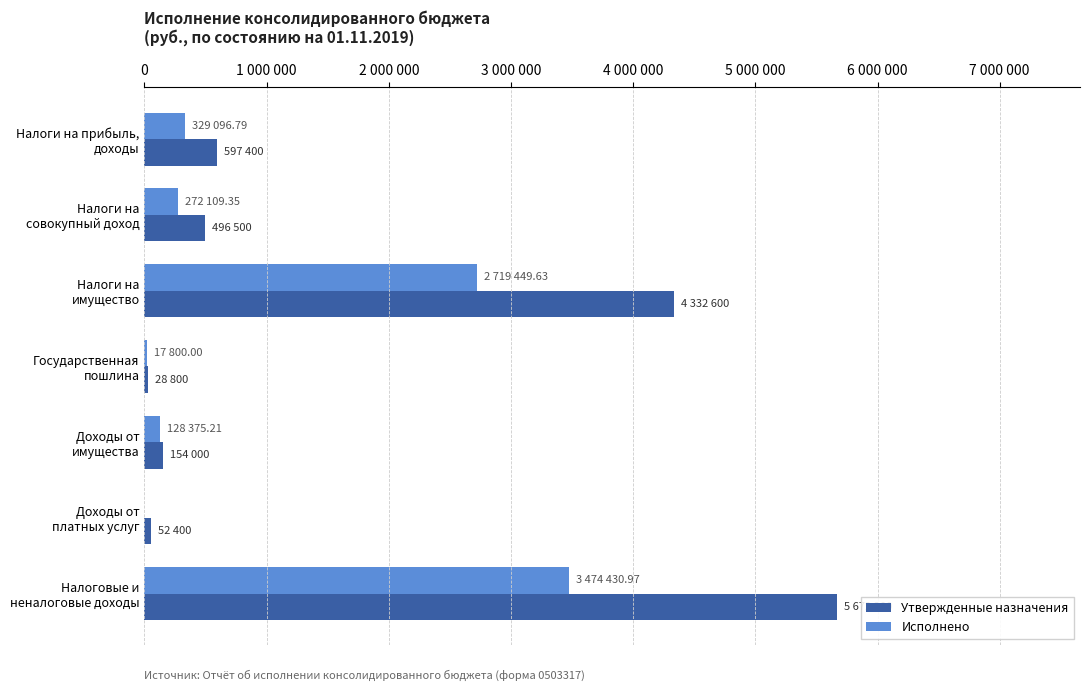

What are all the series names shown in the legend?

Утвержденные назначения, Исполнено